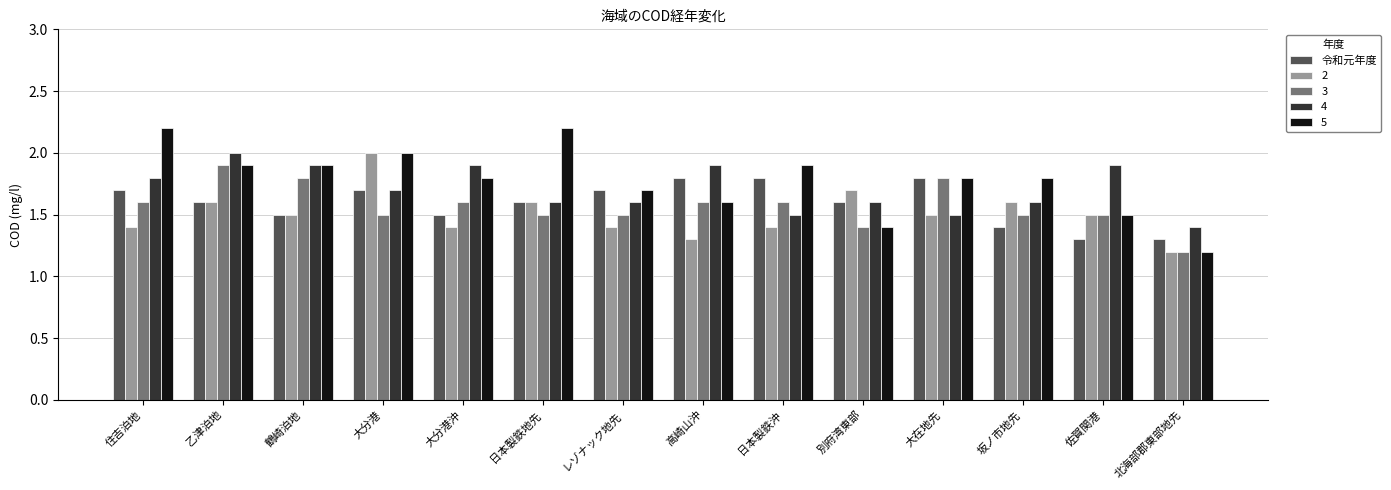

Is it true that 2 equals 0.8 at 佐賀関港?

False